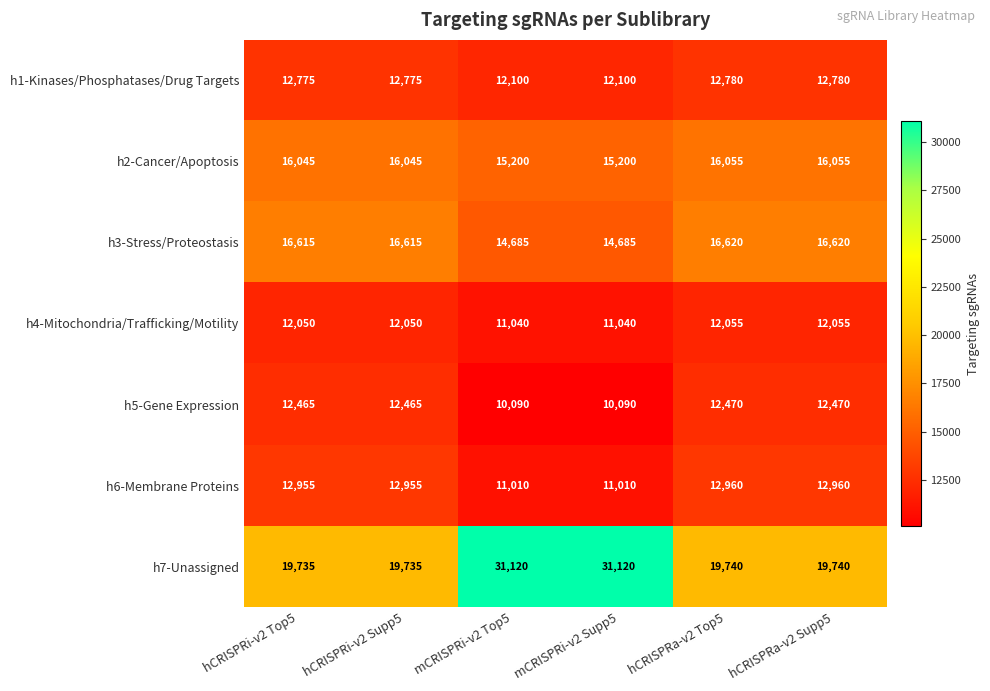

What is the minimum value shown in the chart?

10090